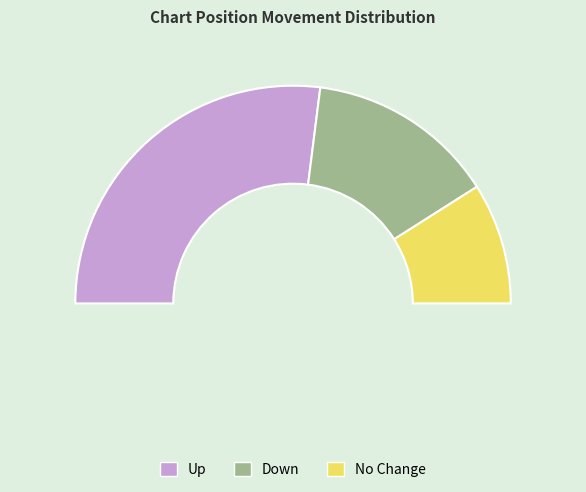

To the nearest percent, what is the difference between the - and up slice percentages?

36%